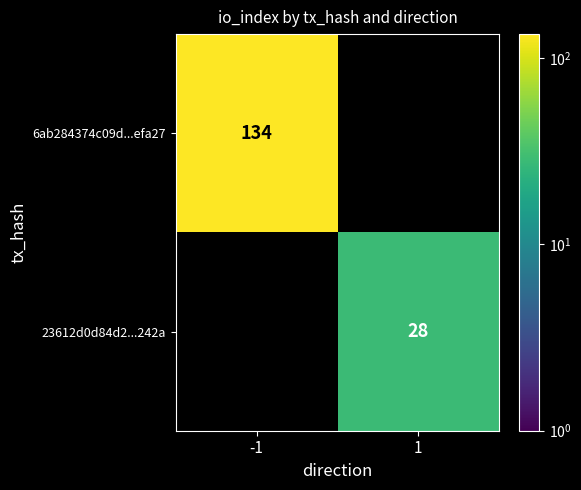

The value of 23612d0d84d2...242a at 1 is 42. True or false?

False